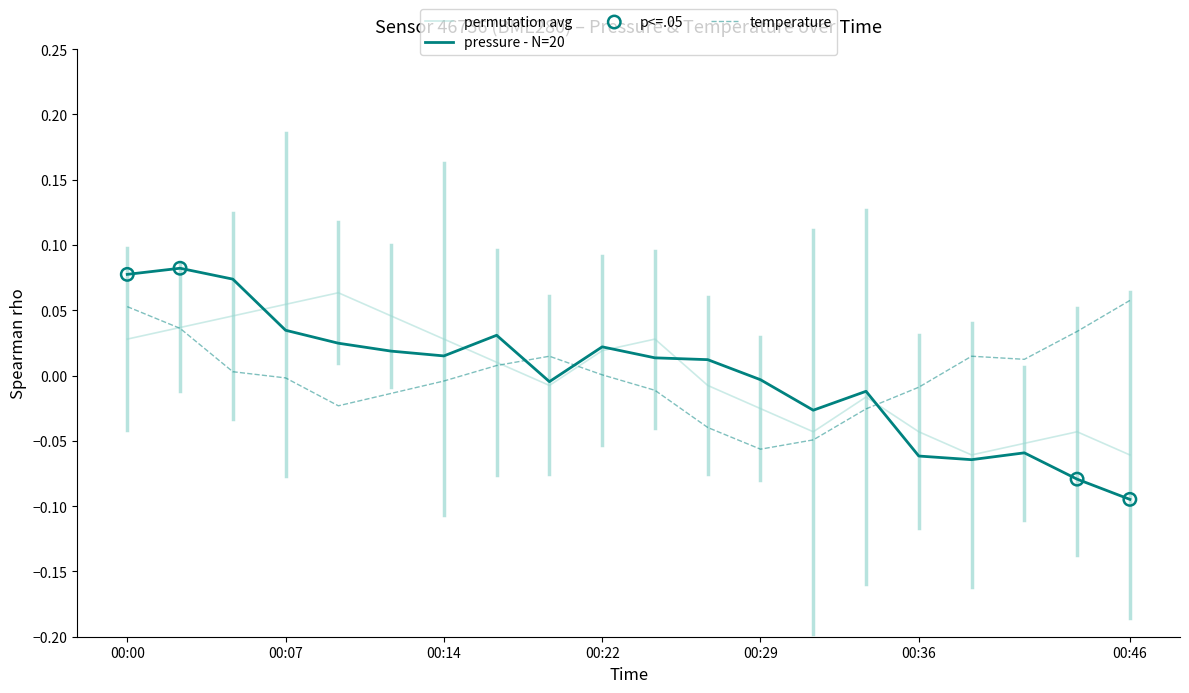

Which series has the largest range (max minus min)?

pressure - N=20